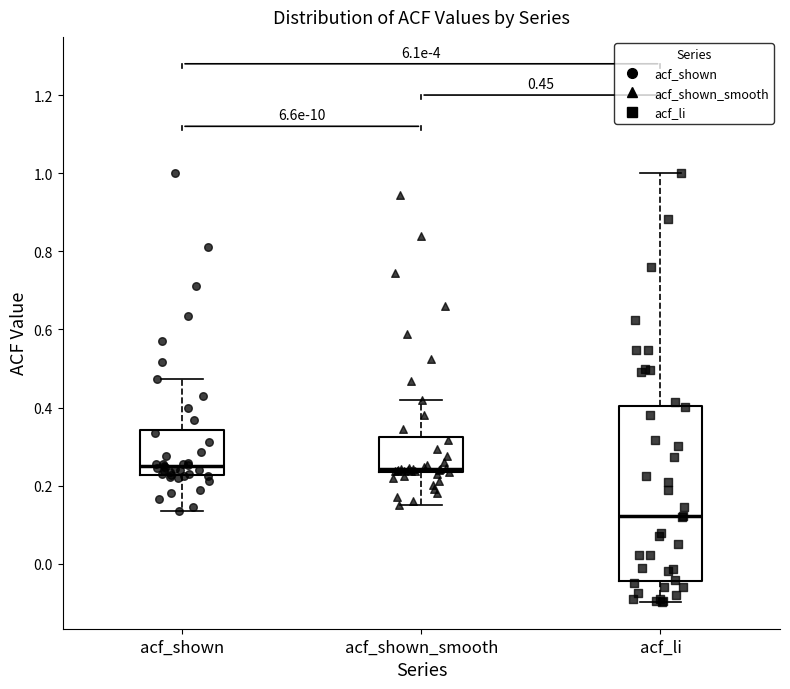

Which box is the tallest, from its lower edge to its upper edge?

acf_li